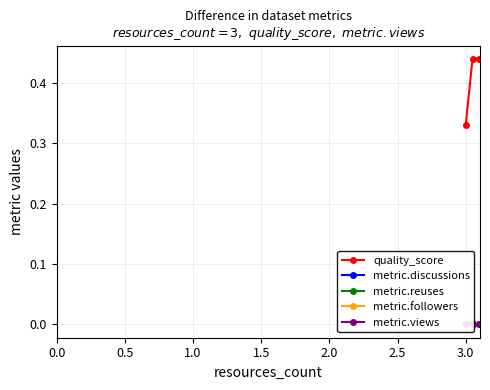

What are all the series names shown in the legend?

quality_score, metric.discussions, metric.reuses, metric.followers, metric.views